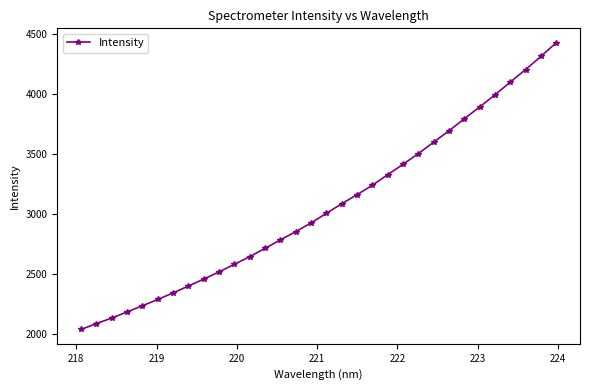

What is the sum of all values?

97973.5